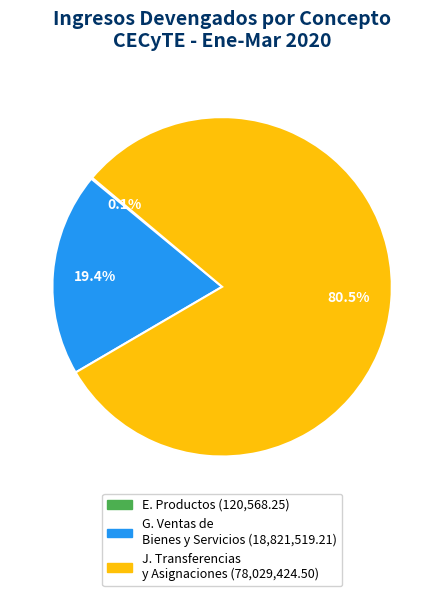

Does any single category account for the majority?

Yes